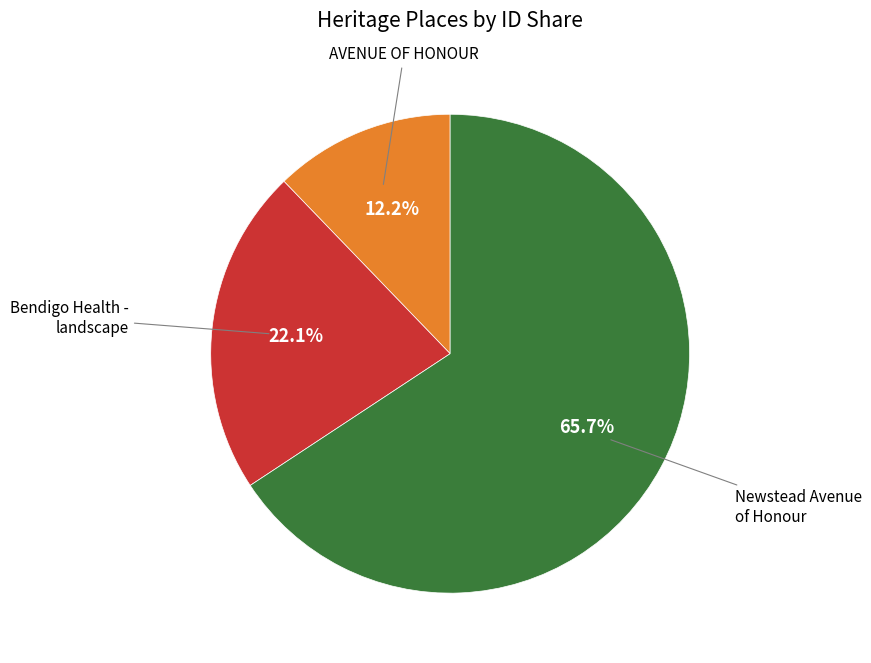

Does any single category account for the majority?

Yes